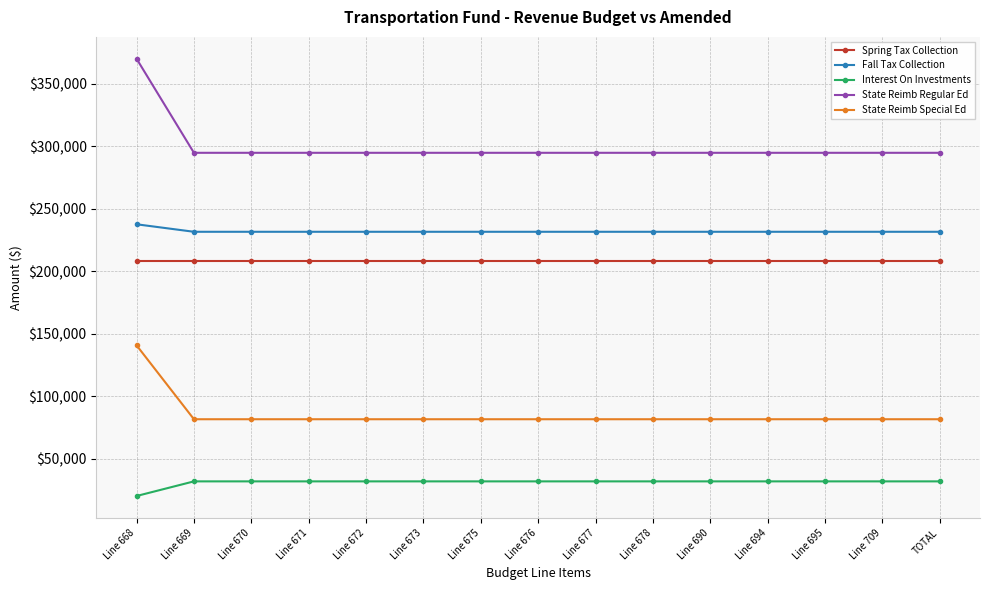

The value of State Reimb Special Ed at Line 709 is 81451.6. True or false?

True